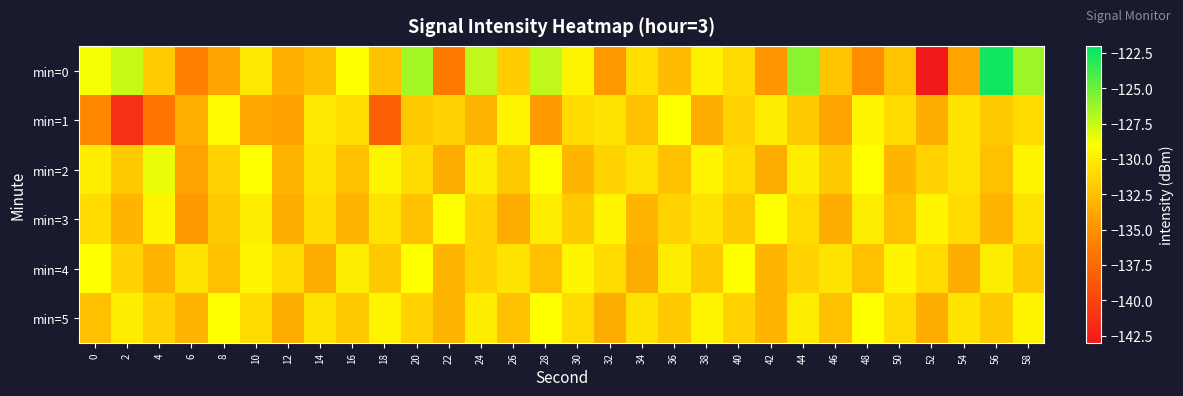

Which series has the largest range (max minus min)?

min=0